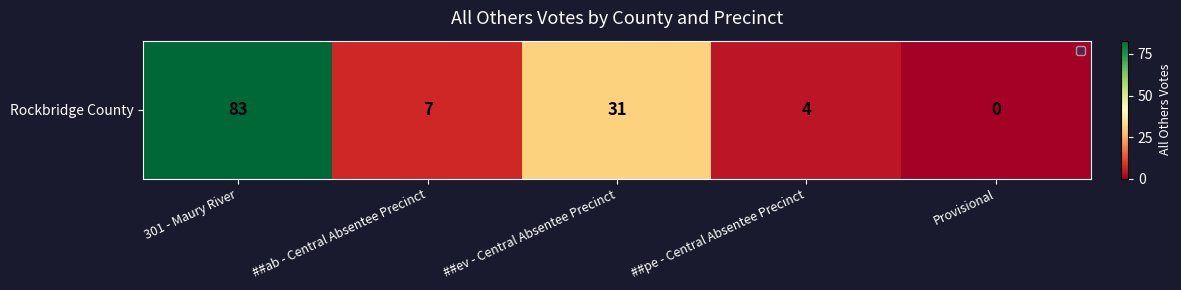

Reading left to right, what are all the values shown in this chart?

83	7	31	4	0